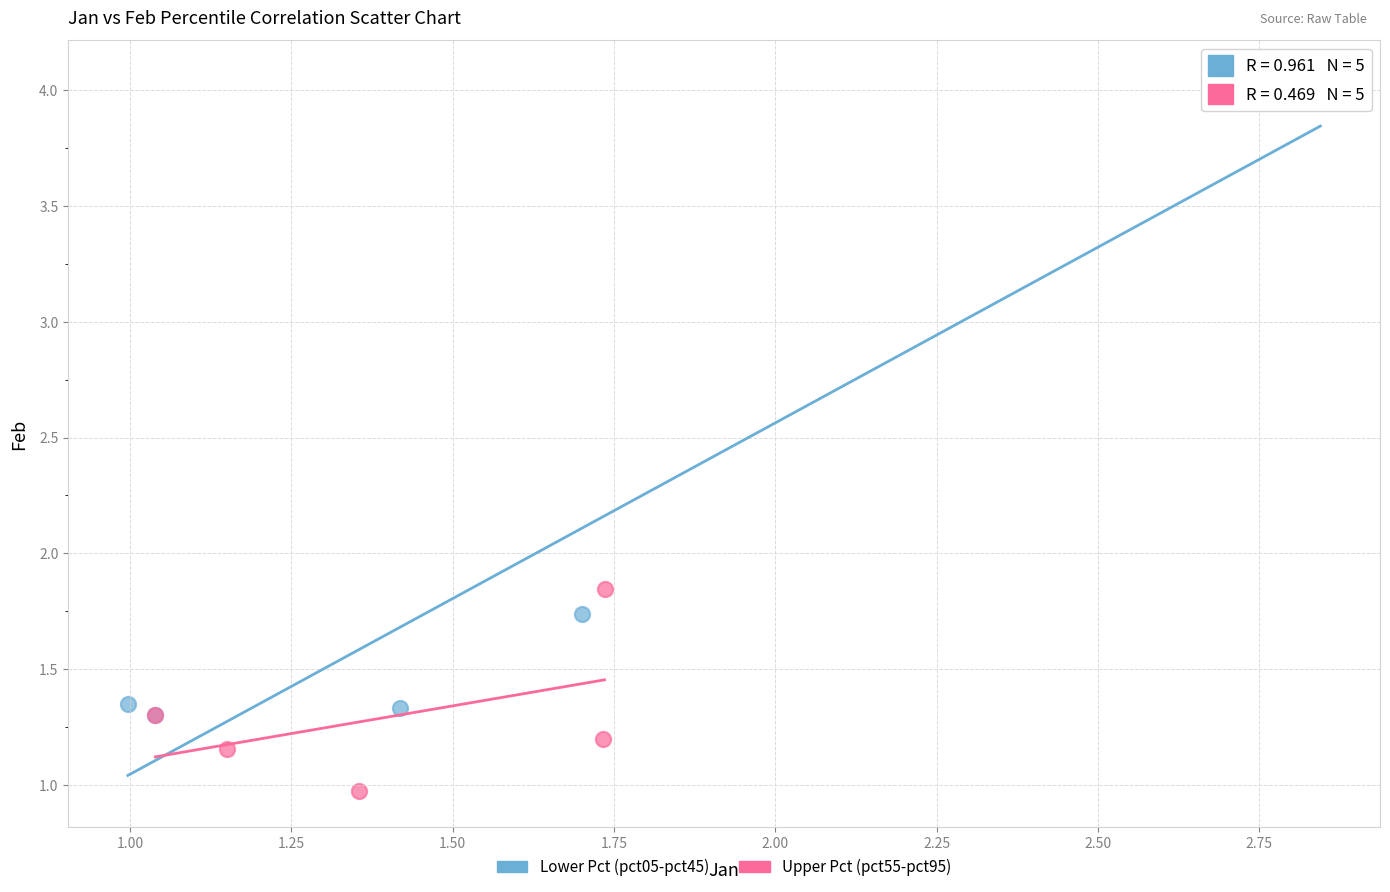

Which series reaches the minimum Y coordinate?

Upper Pct (pct55-pct95)